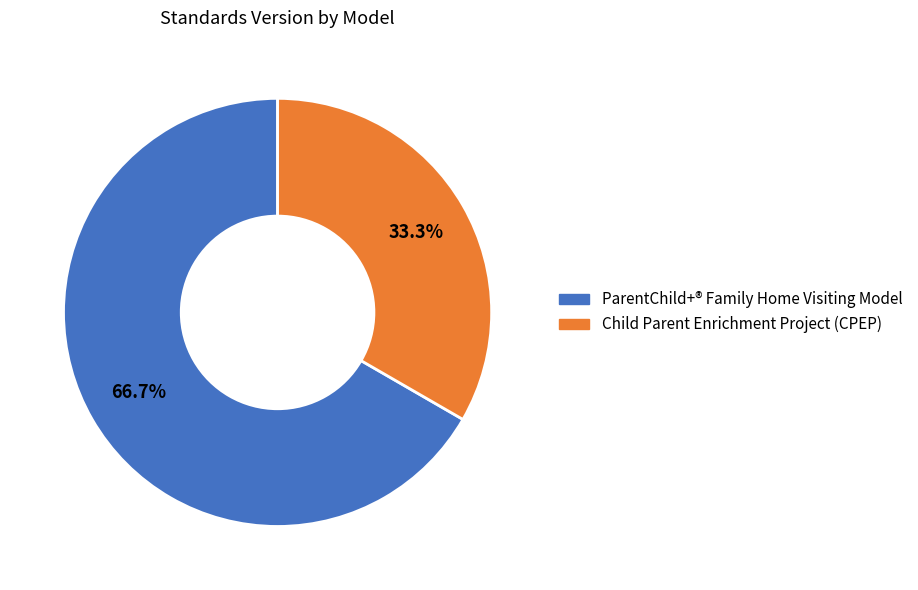

Does any single category account for the majority?

Yes